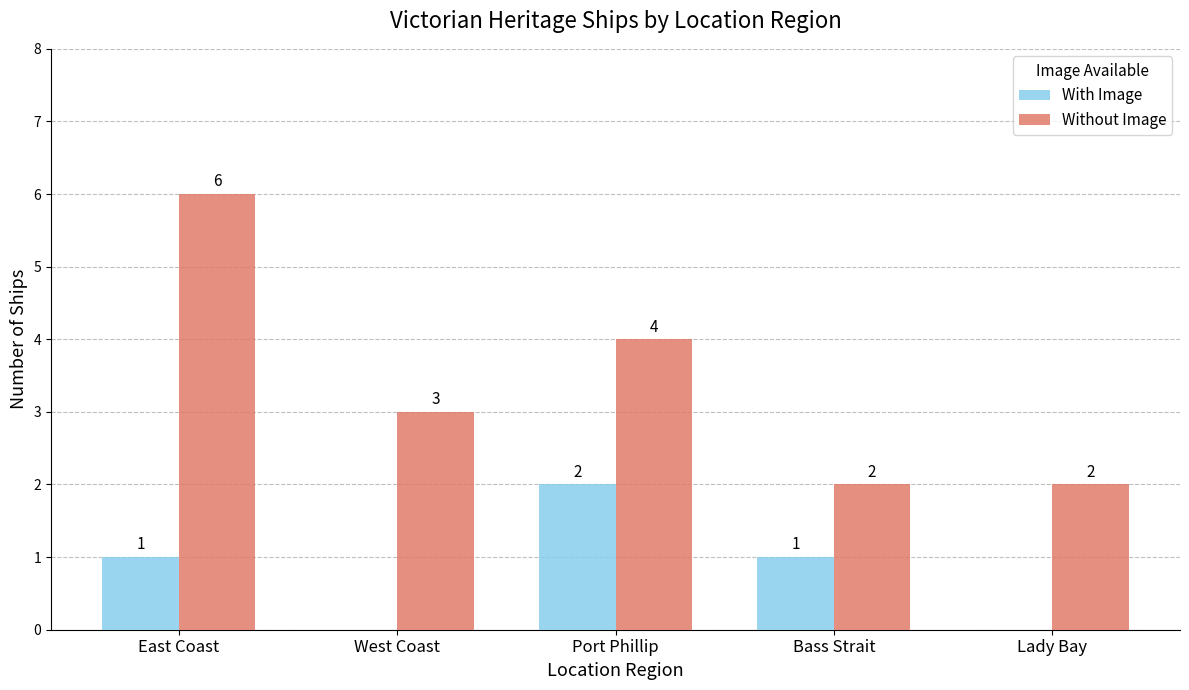

The With Image series shows 1 at Port Phillip. True or false?

False